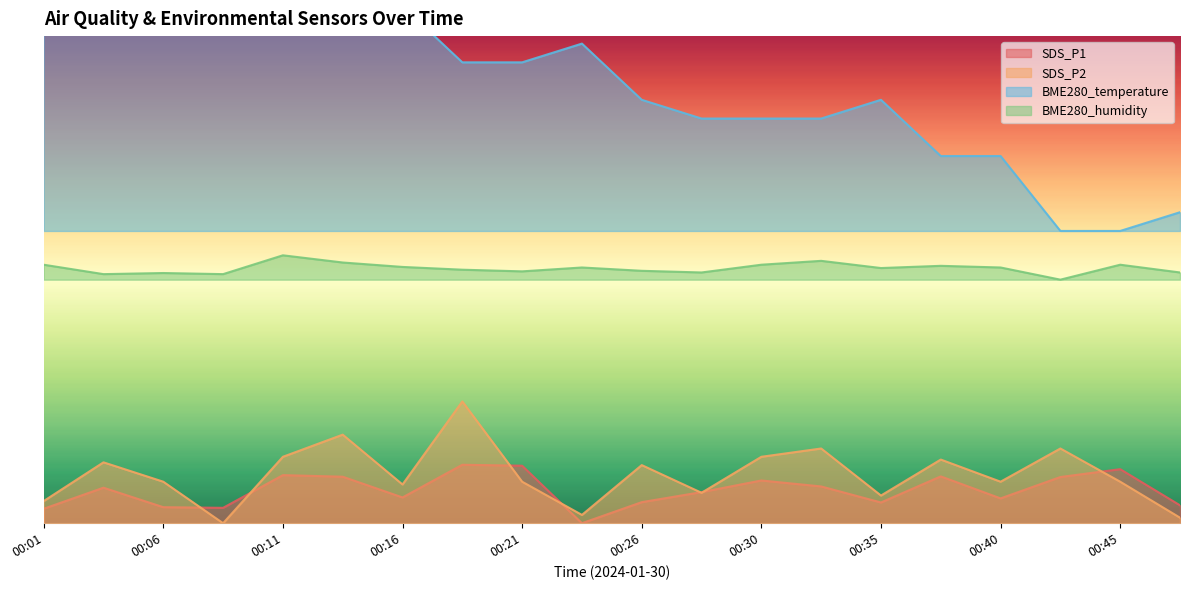

Is it true that BME280_temperature equals 47.2 at 00:38?

False